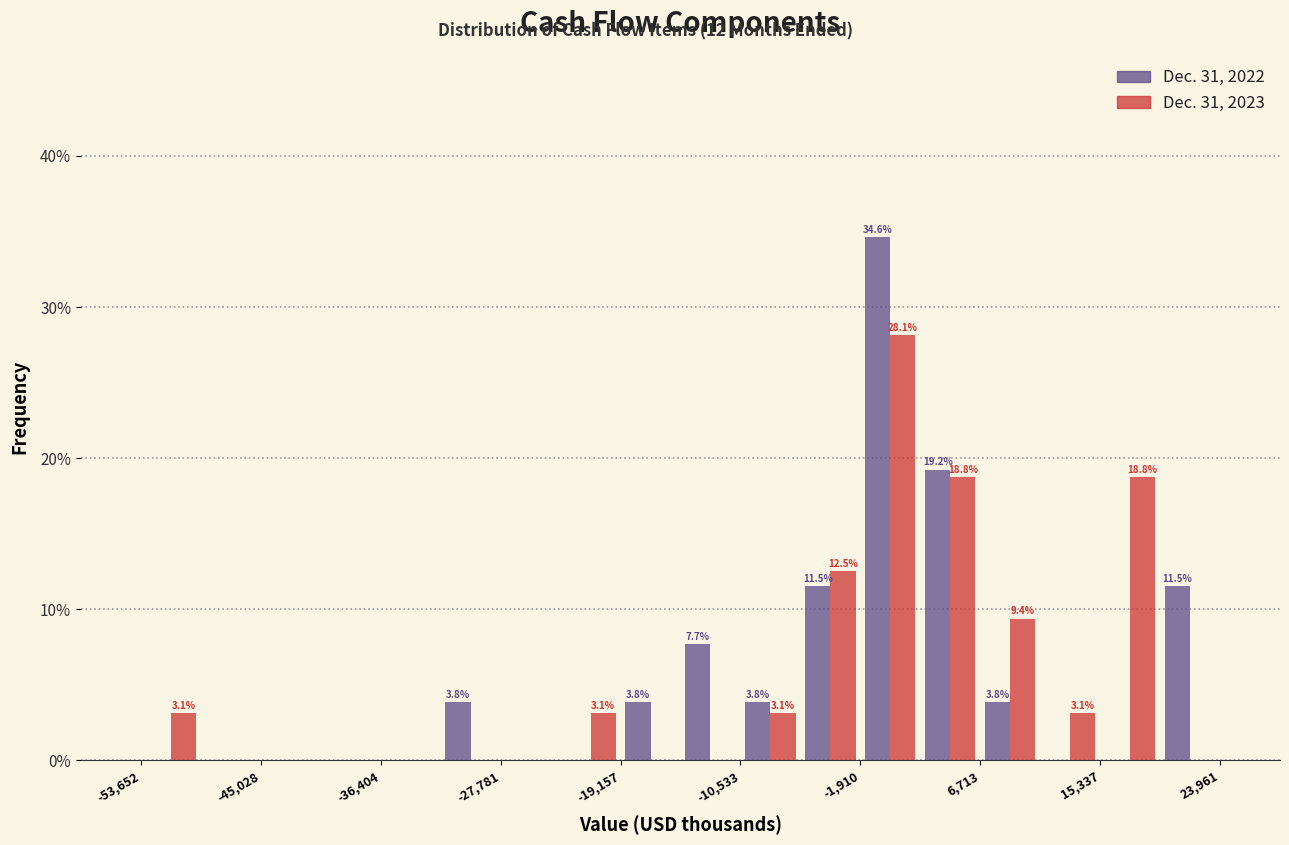

In the Dec. 31, 2023 series, which range on the x-axis has the tallest bar?

-2000 to 2000